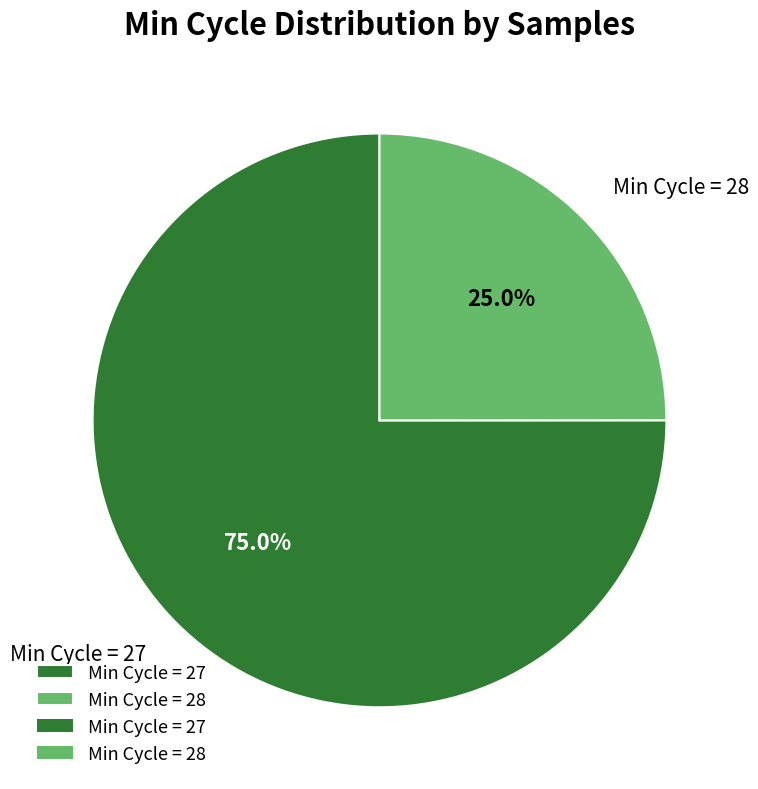

How many slices are in this pie chart?

2